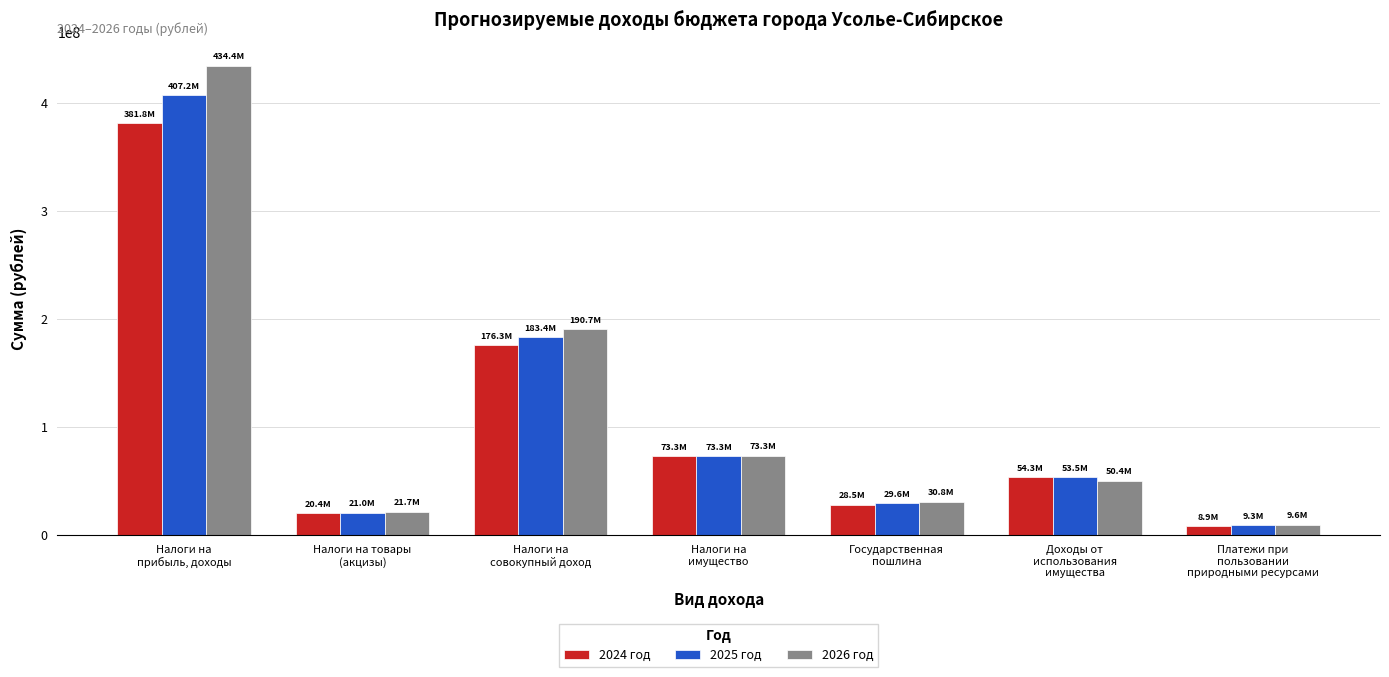

What is the difference between the highest and lowest values at Доходы от
использования
имущества?

3944218.9